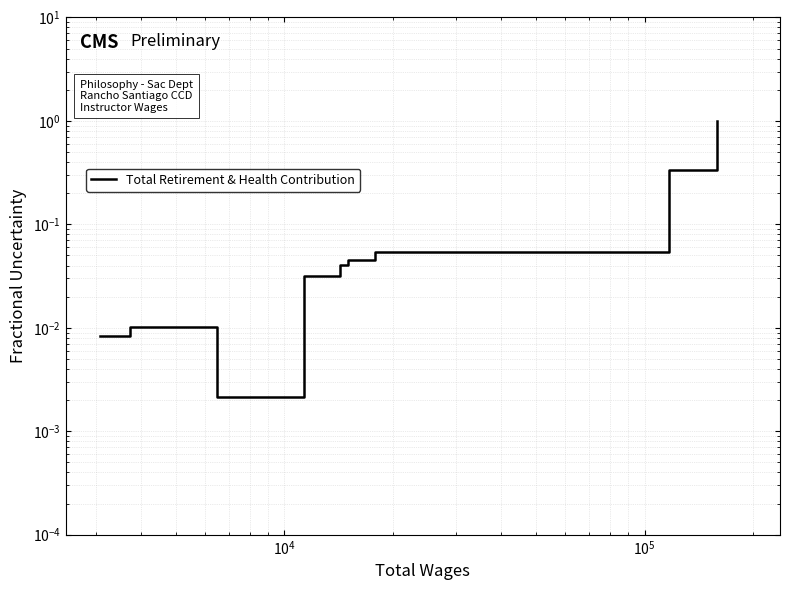

Where is the first local minimum?

$\mathdefault{10^{4}}$